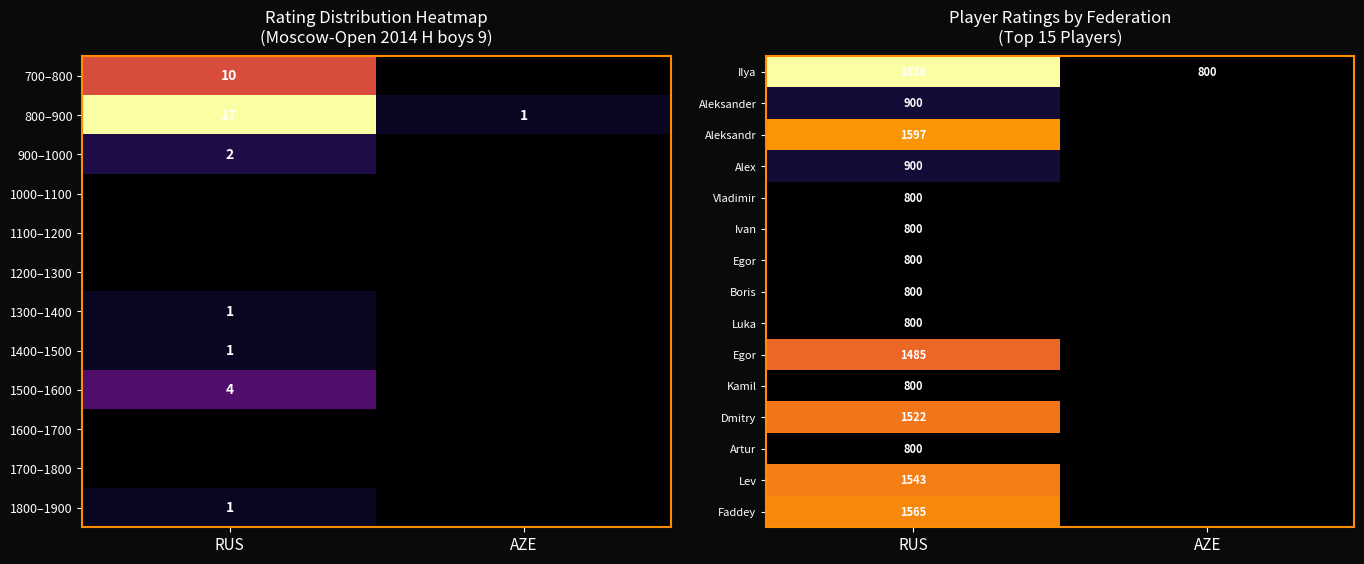

What is the difference between the highest and lowest values at RUS?

1036.0